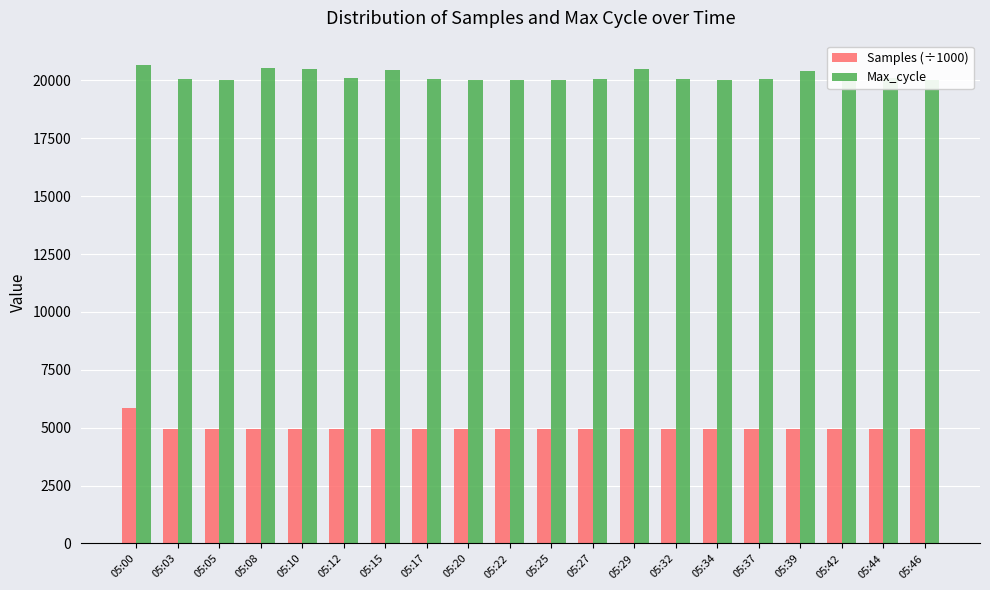

At which category is the sum across all series the highest?

05:00